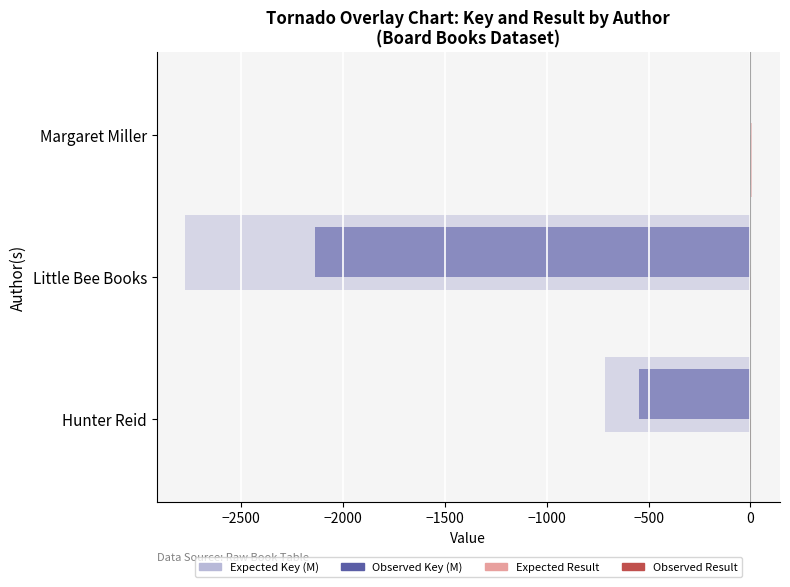

Which series changed the most between Little Bee Books and Margaret Miller?

Expected Key (M)